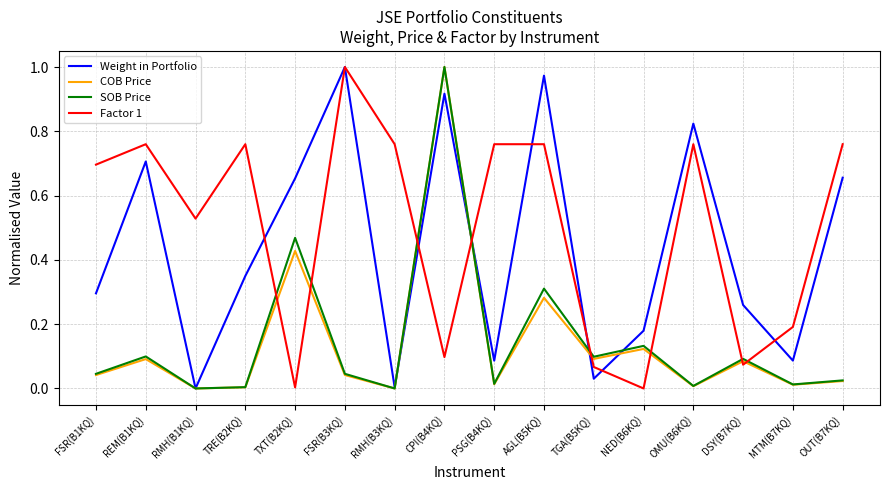

The value of Factor 1 at TGA(B5KQ) is 0.1. True or false?

True